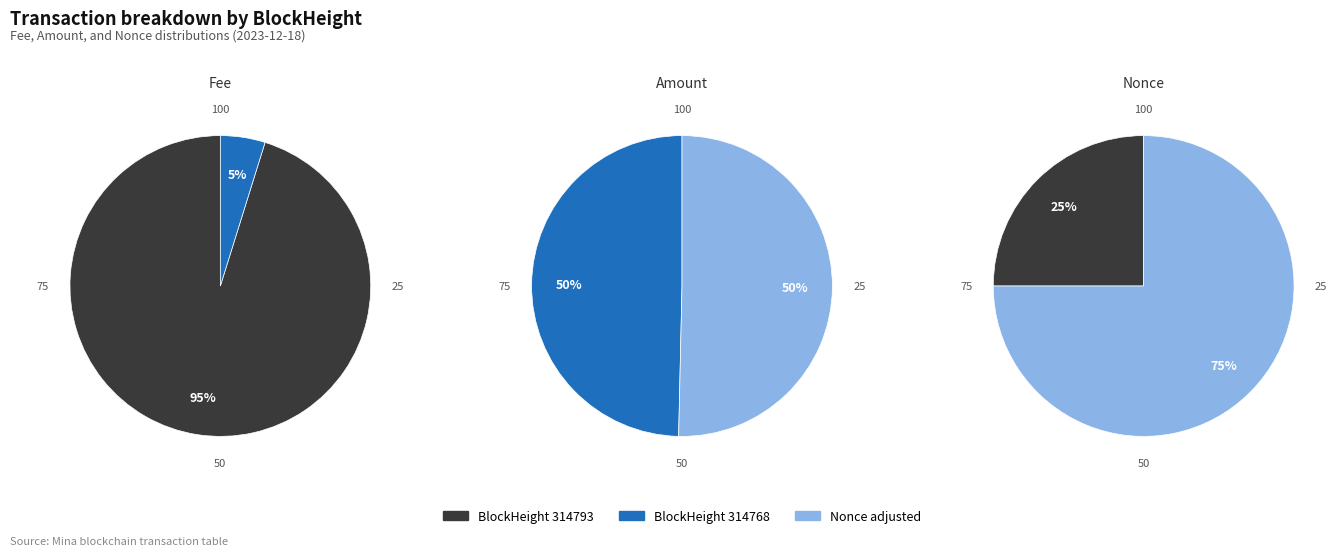

To the nearest percent, what portion does 314793 represent?

95%